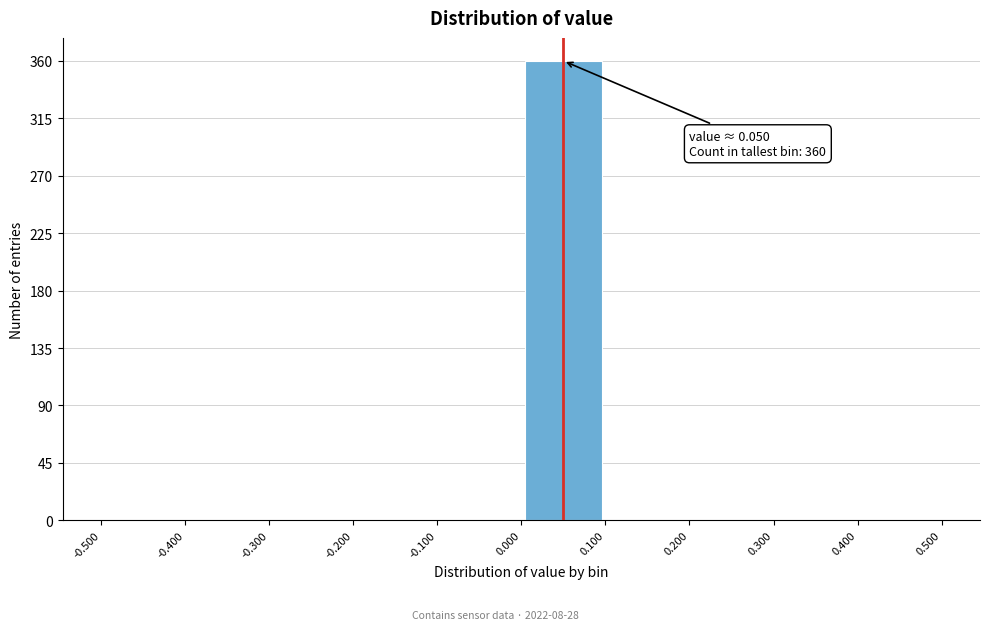

Which range on the x-axis has the tallest bar?

0.000 to 0.100